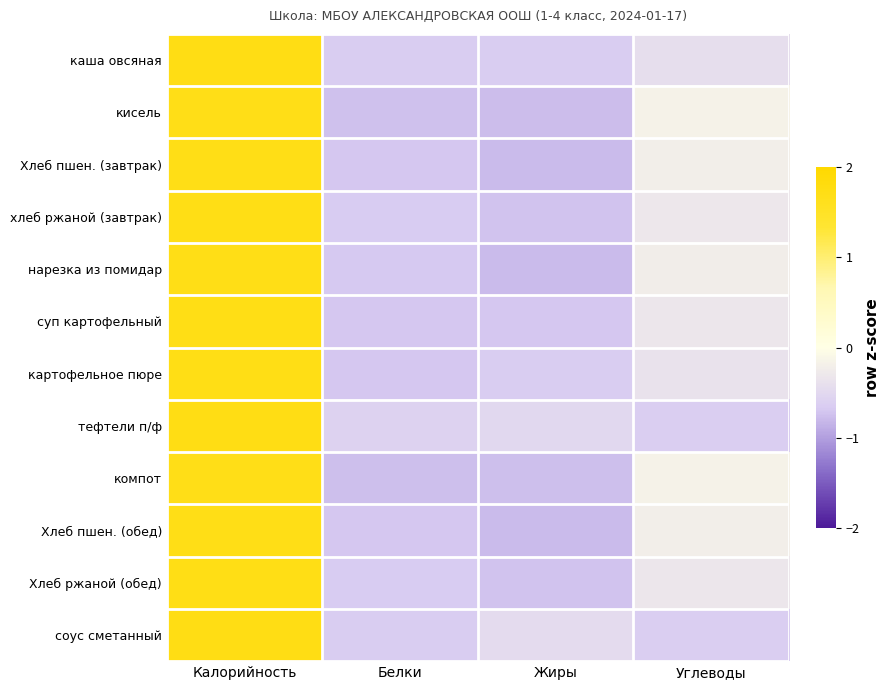

Which label corresponds to the smallest value in the chart?

Жиры